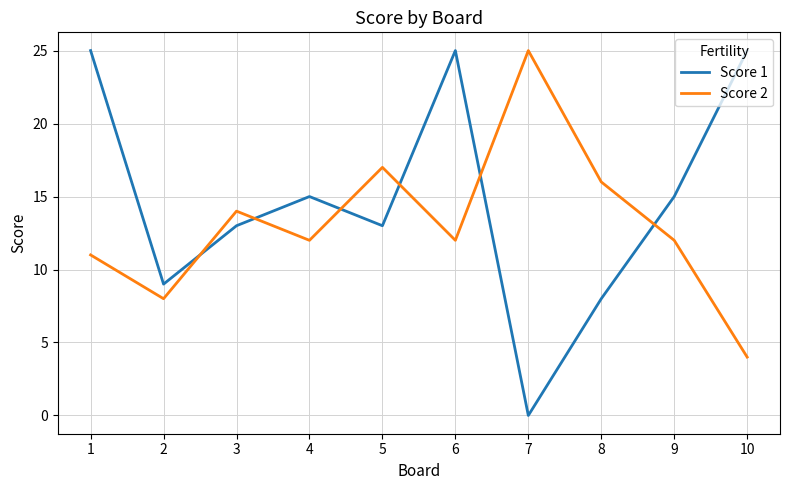

What is the sum of all Score 1 values?

148